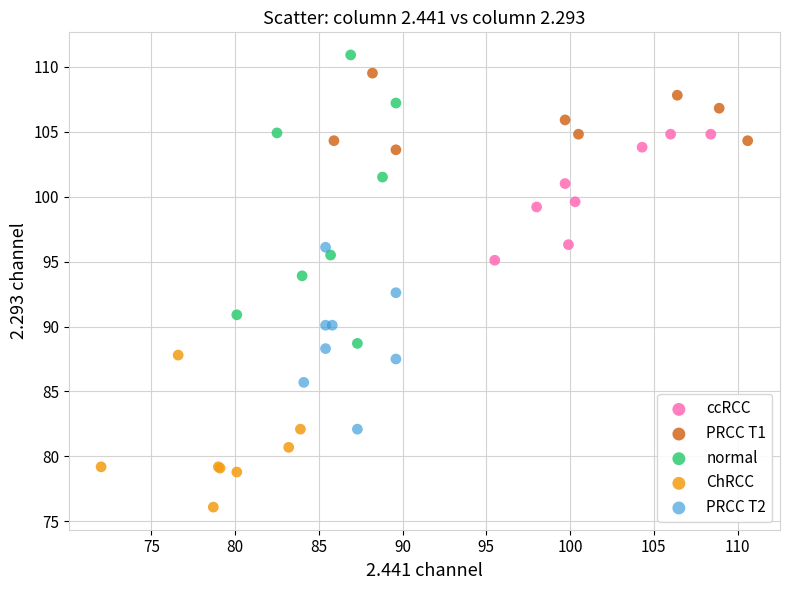

Which series reaches the minimum Y coordinate?

ChRCC